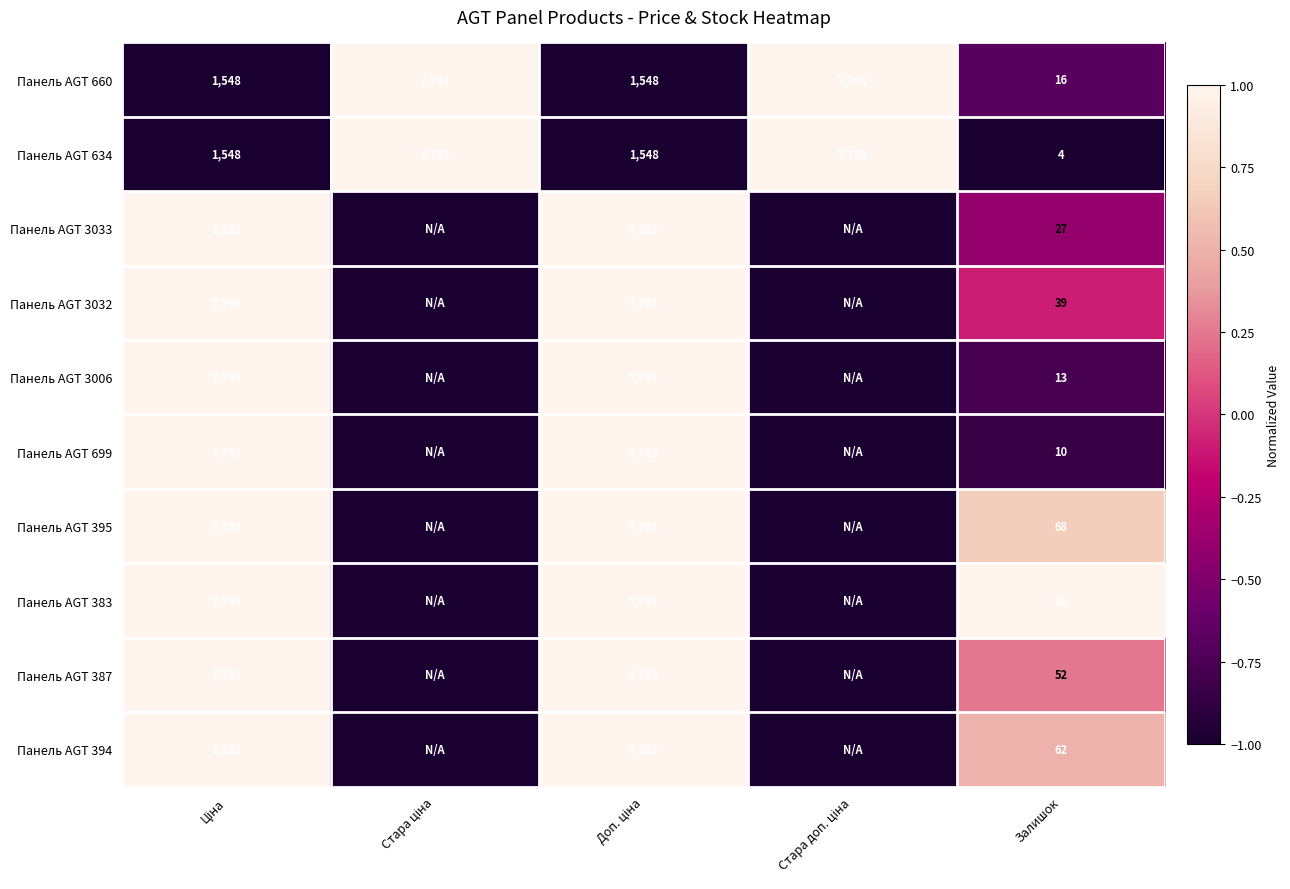

True or false: Панель AGT 3032 has a value of 39 at Залишок.

True